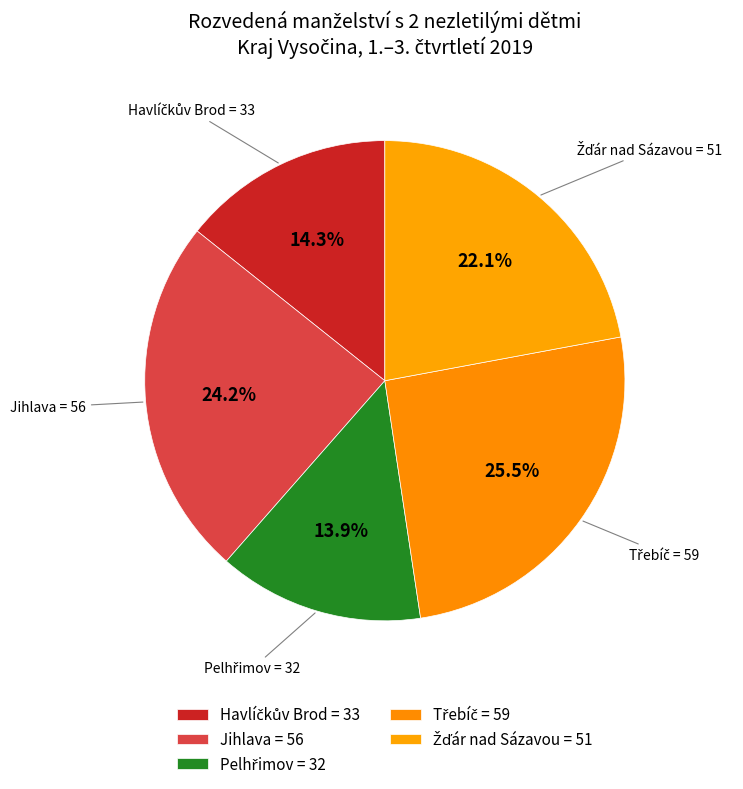

To the nearest percent, what is the difference between the largest and smallest slice percentages?

12%